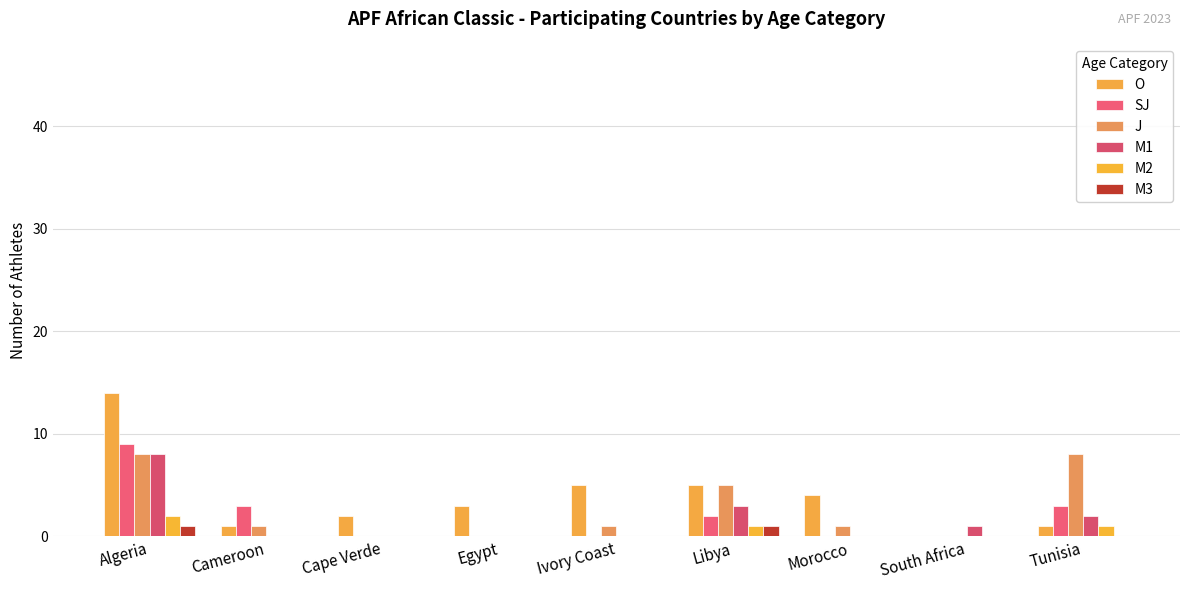

At how many categories does at least one series exceed 3?

5